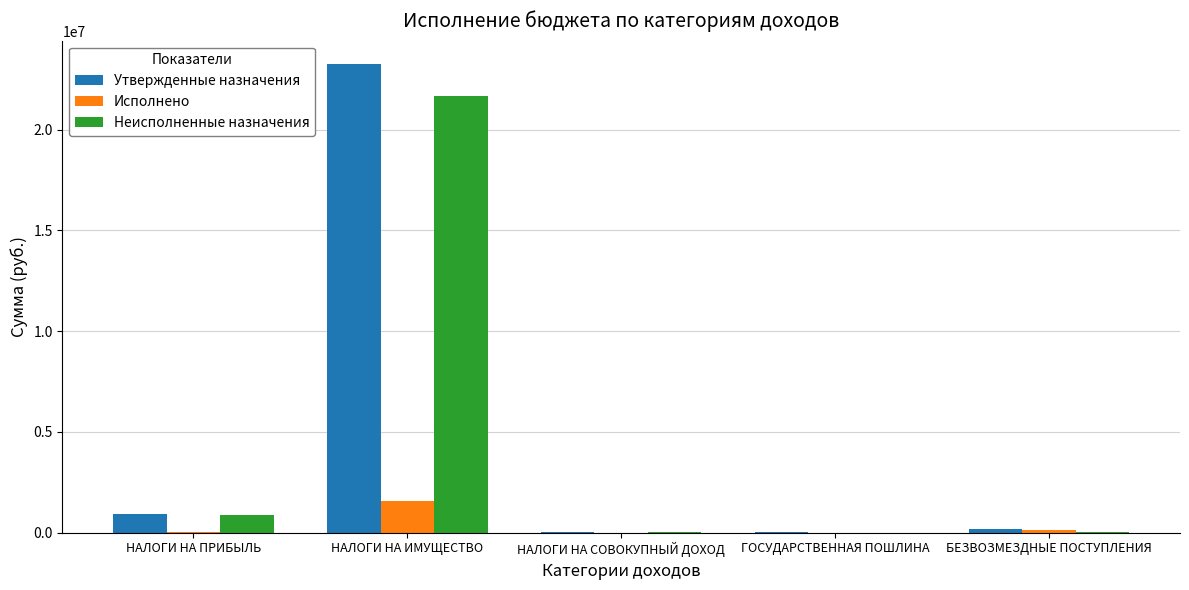

Which series changed the most between НАЛОГИ НА ИМУЩЕСТВО and БЕЗВОЗМЕЗДНЫЕ ПОСТУПЛЕНИЯ?

Утвержденные назначения